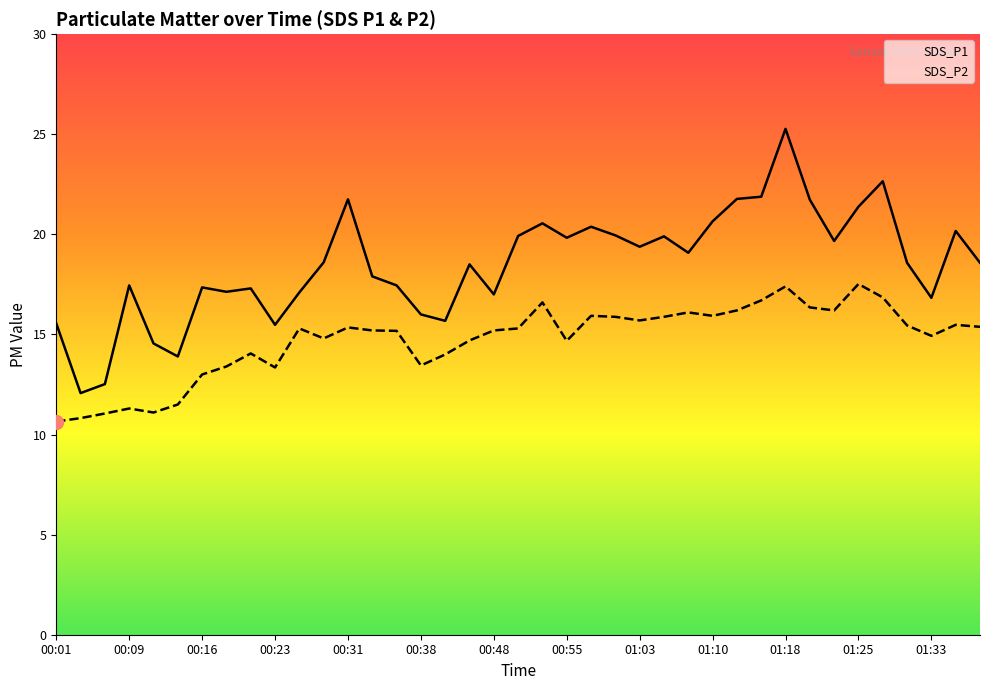

What is the label of the 30th point from the right?

00:23